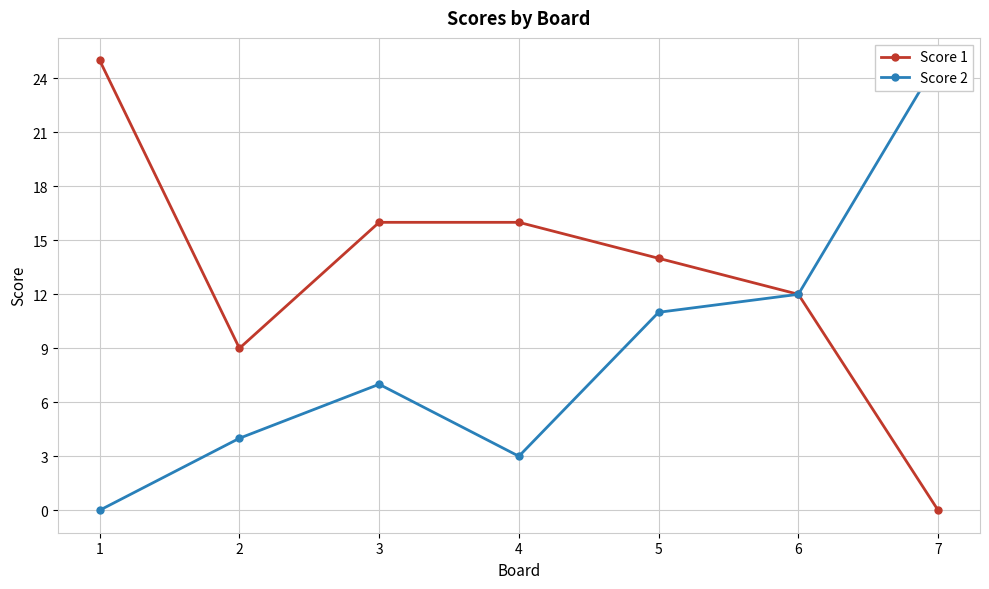

What are all the series names shown in the legend?

Score 1, Score 2